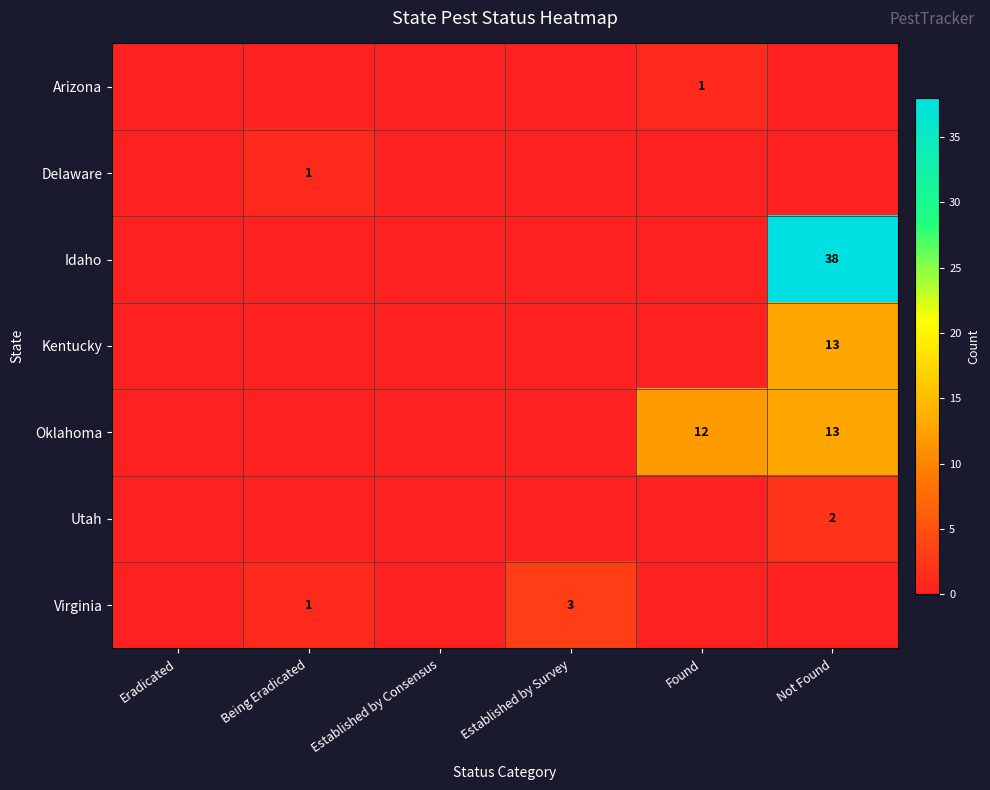

Which category has the lowest value in the Utah series?

Eradicated